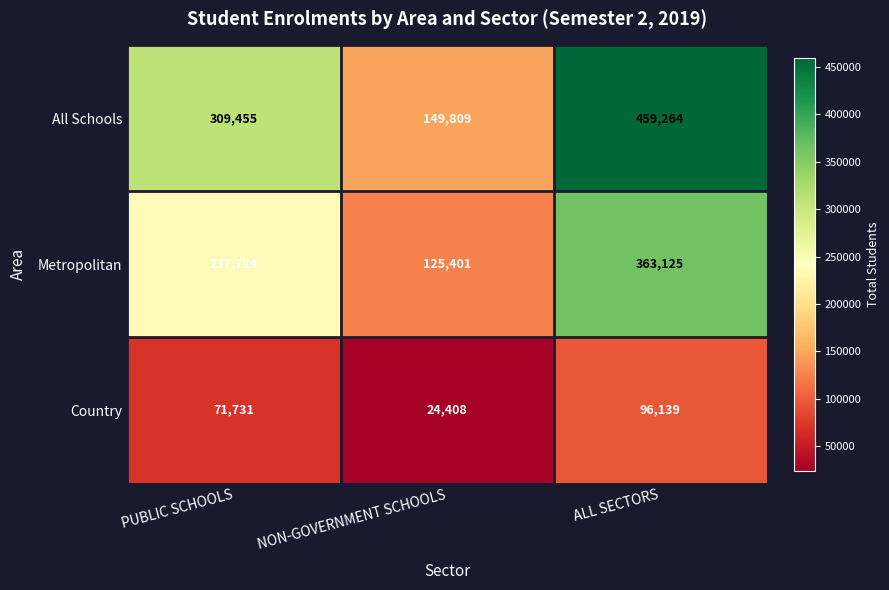

Which series has the widest spread of values?

All Schools